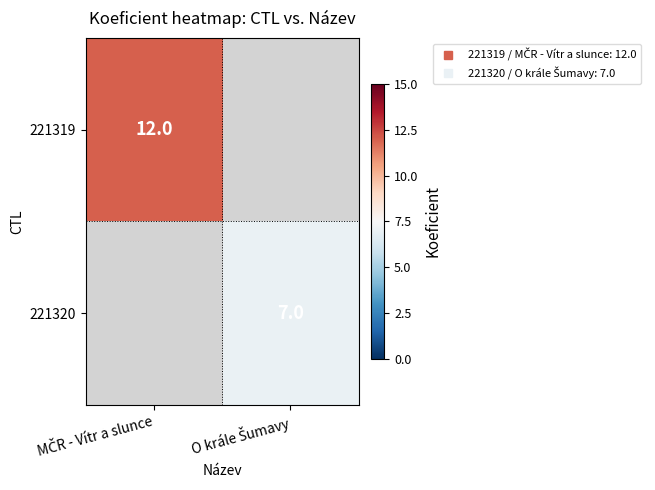

At O krále Šumavy, list the series in order from largest to smallest.

221319, 221320